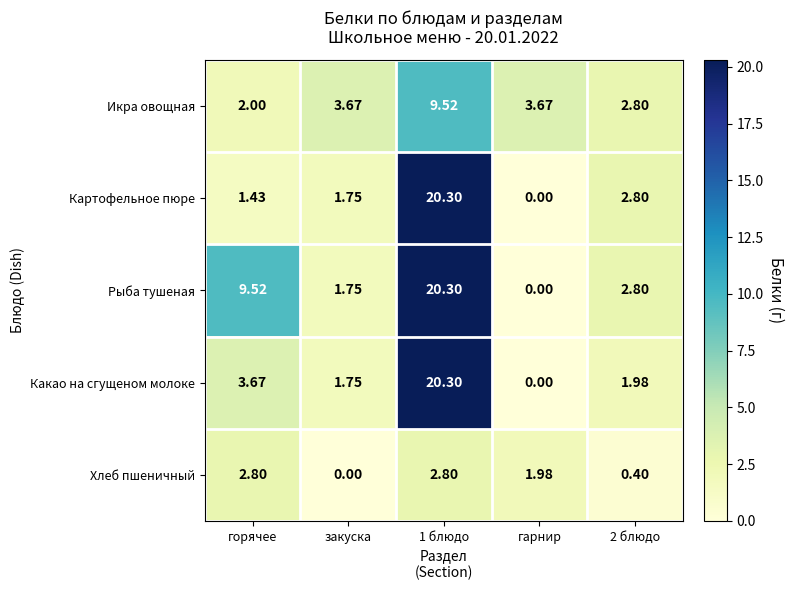

Where is Рыба тушеная nearest to the value 10?

горячее